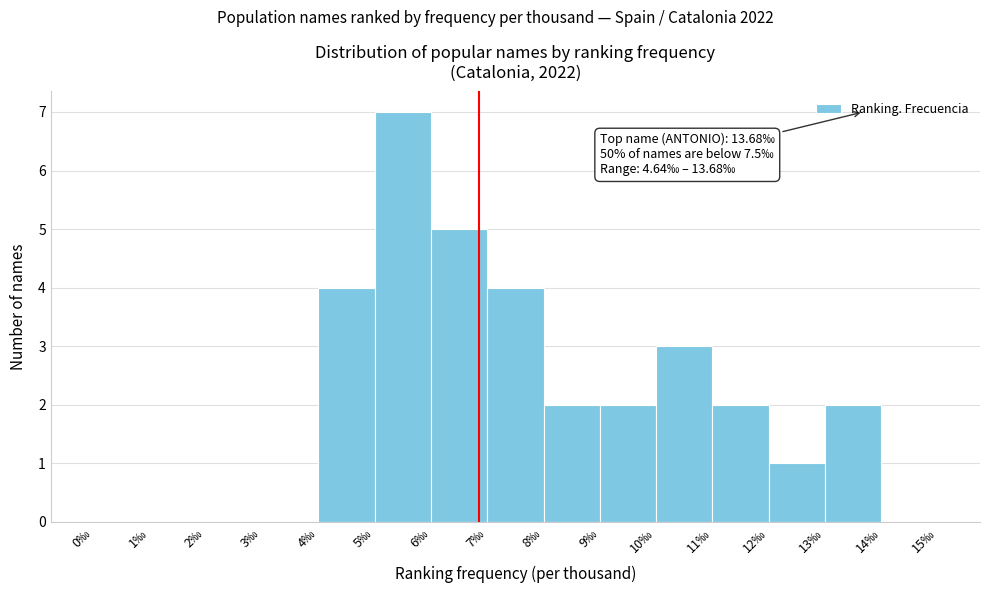

Over which range of the x-axis is the bar tallest?

5 to 6